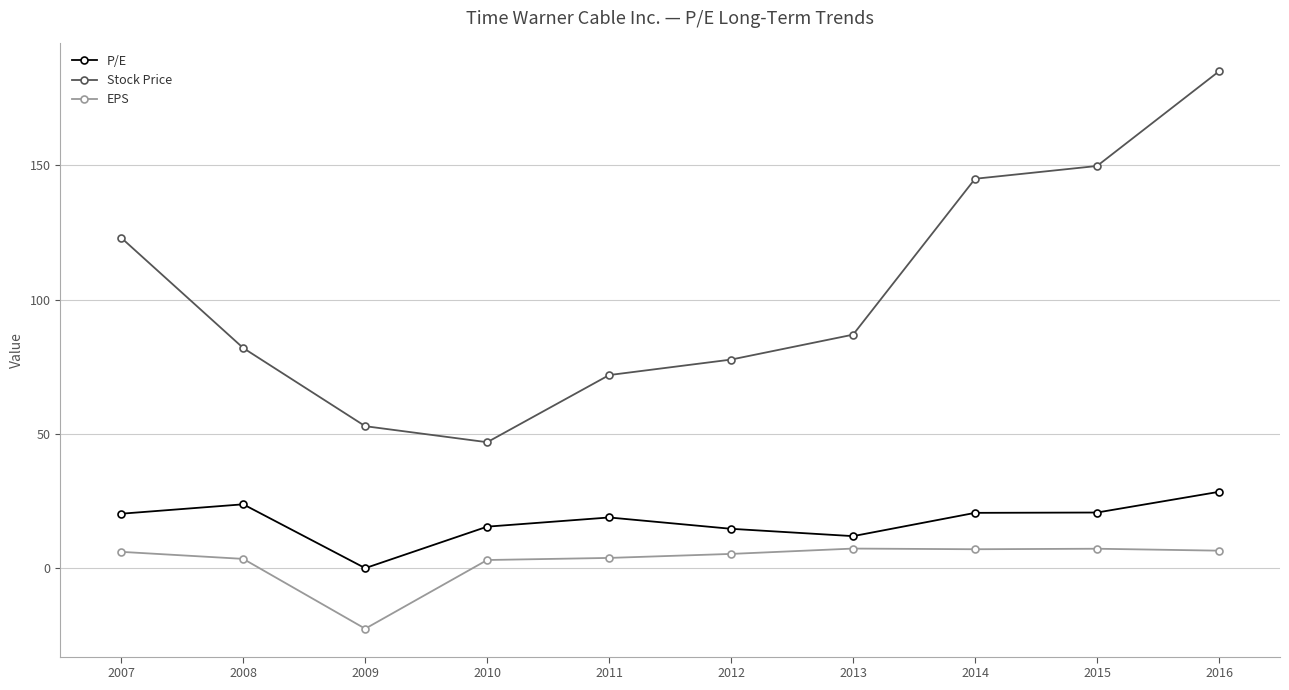

Is the value of EPS at 2007 greater than the value of Stock Price at 2010?

No